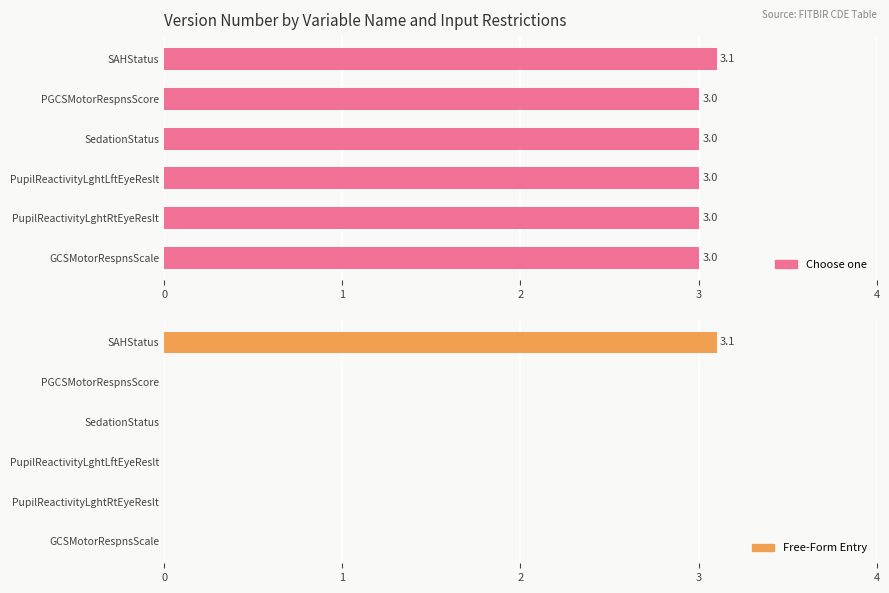

True or false: Free-Form Entry has a value of 0.0 at PupilReactivityLghtLftEyeReslt.

True